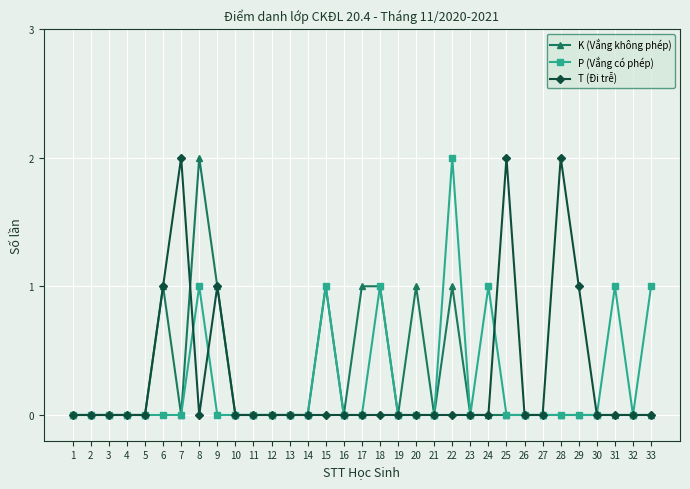

Count the K (Vắng không phép) values in the range 0 to 1.

32